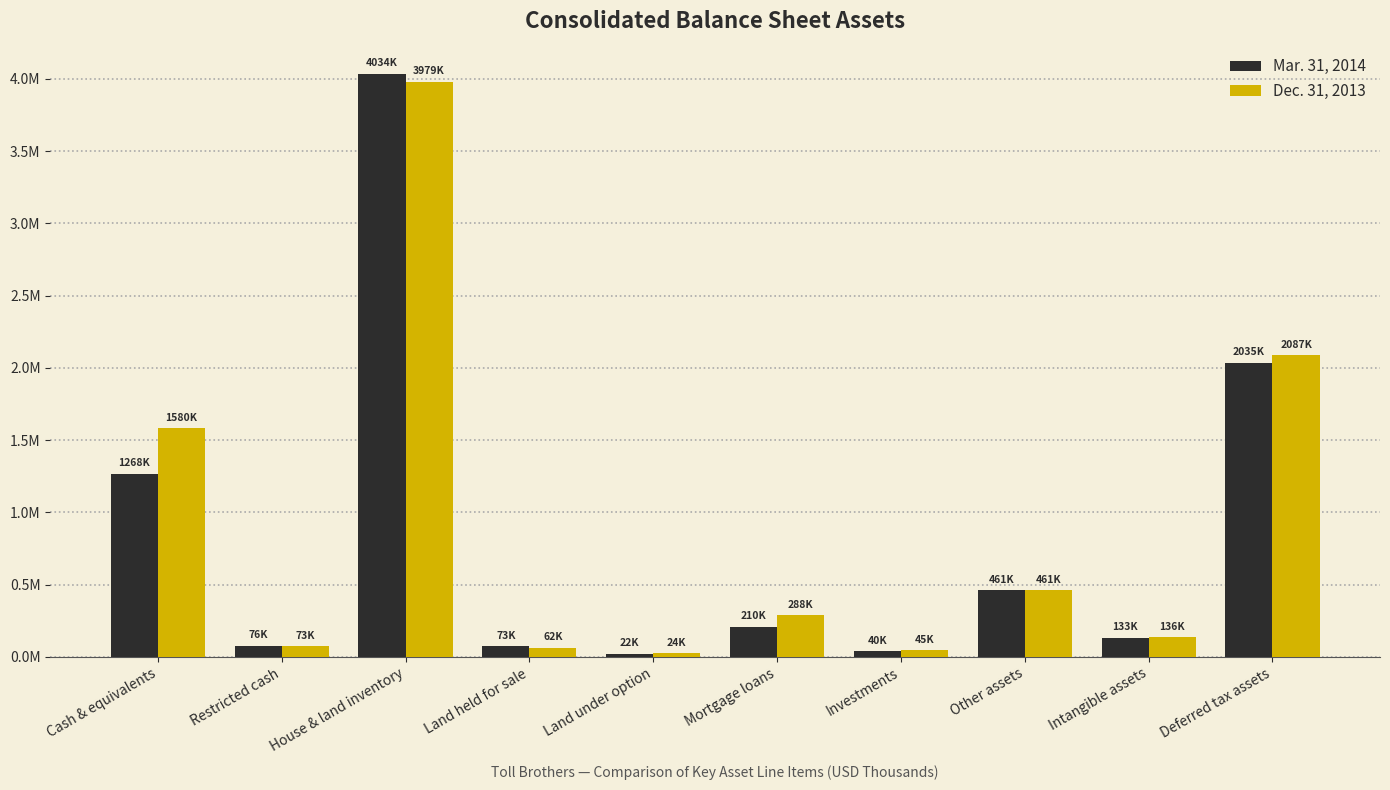

What position from the left is Land held for sale?

4